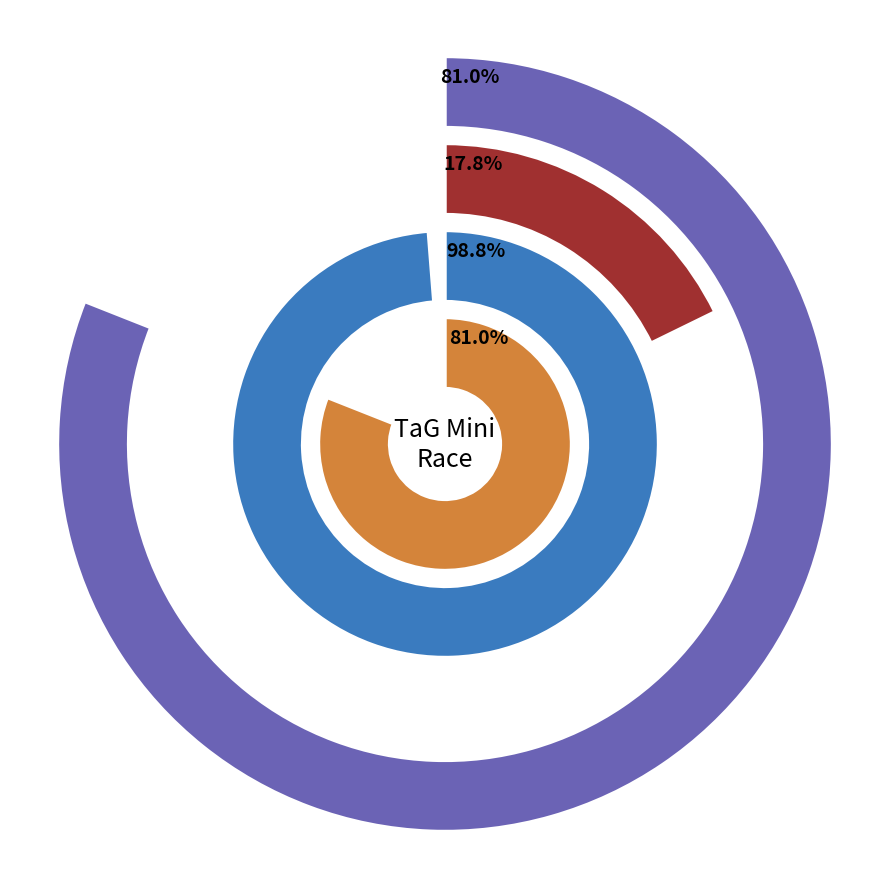

Is the sum of Tyren Scott and Brandon Chow greater than half?

No